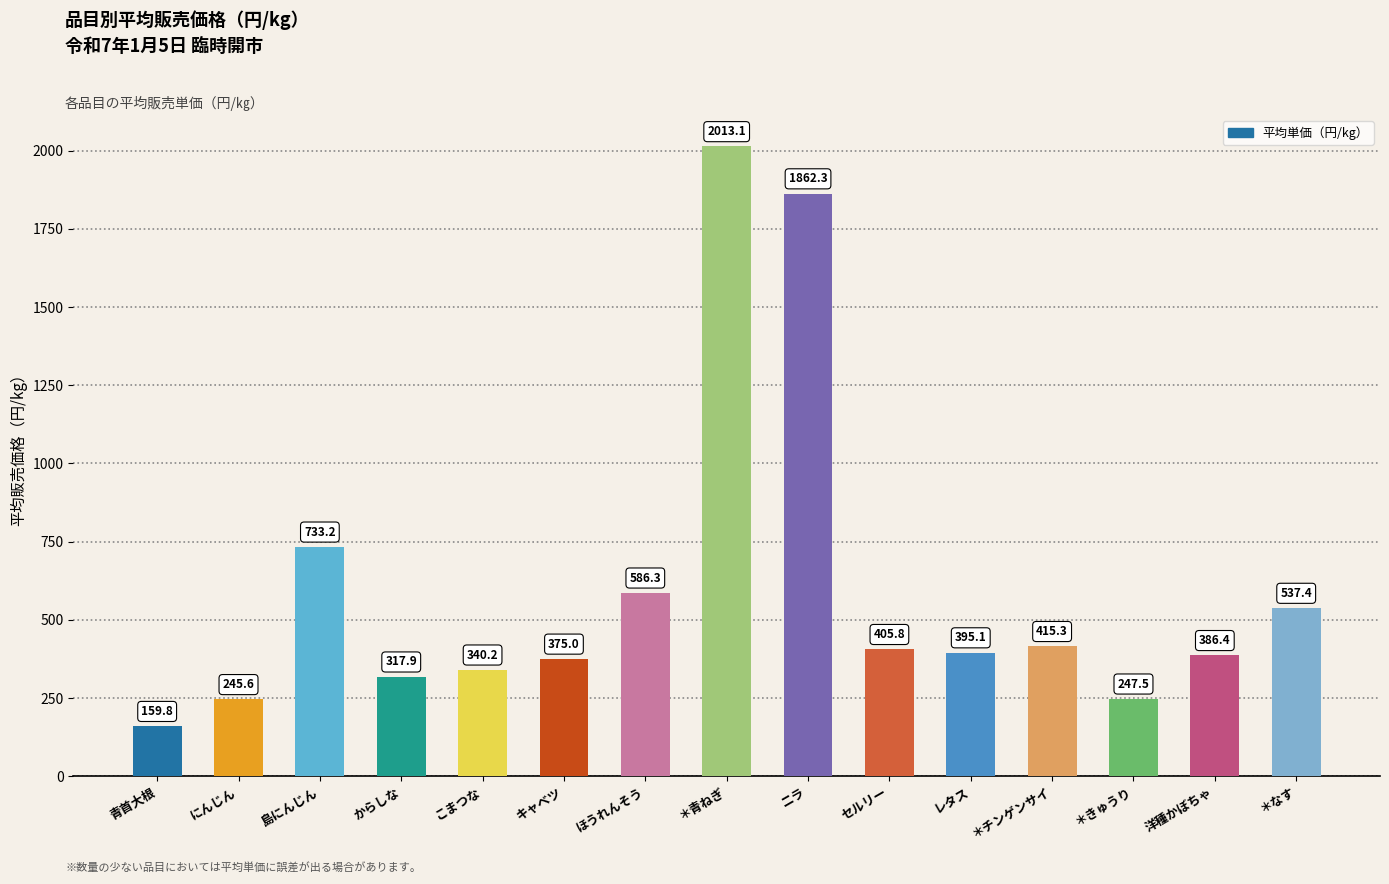

What is the minimum value shown in the chart?

159.8